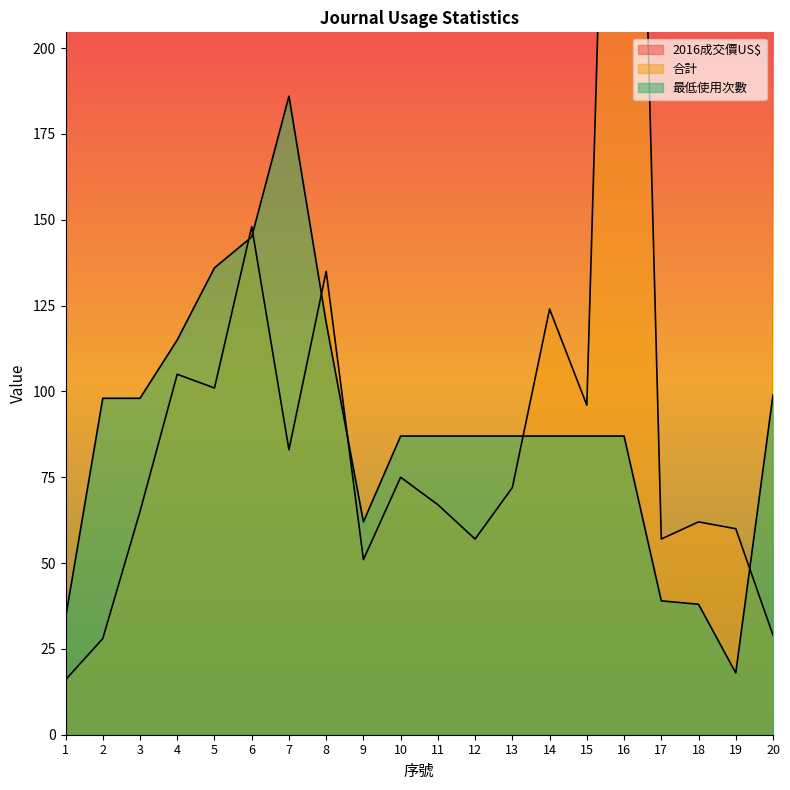

What is the lowest value of the 2016成交價US$ series?

442